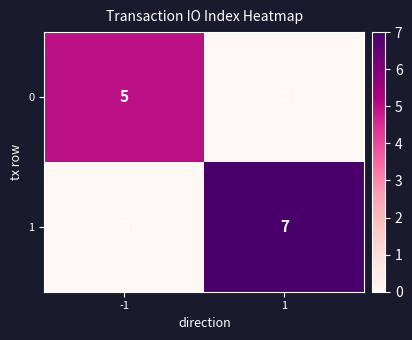

Which series has the widest spread of values?

1